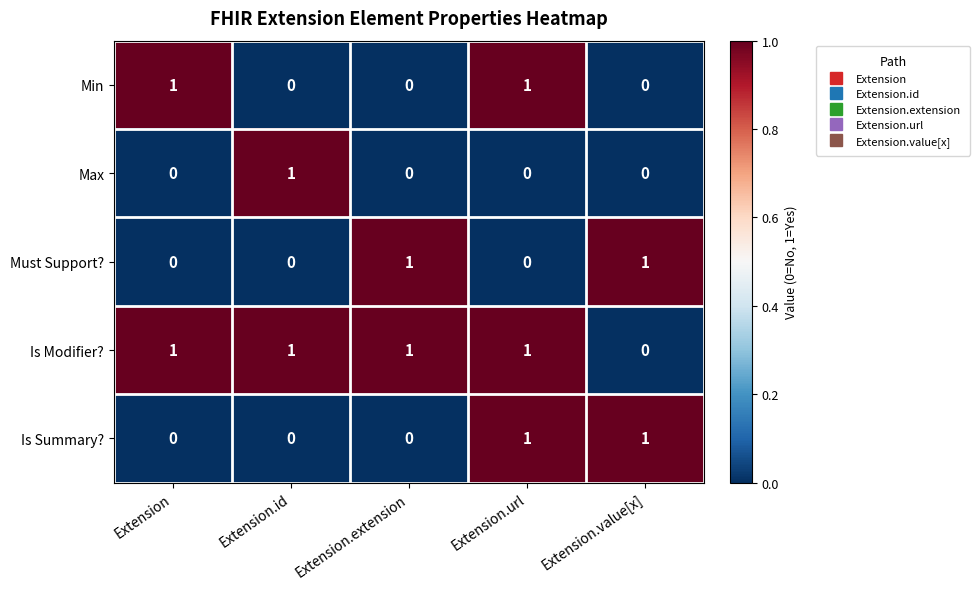

Count the Must Support? values in the range 0 to 1.

5